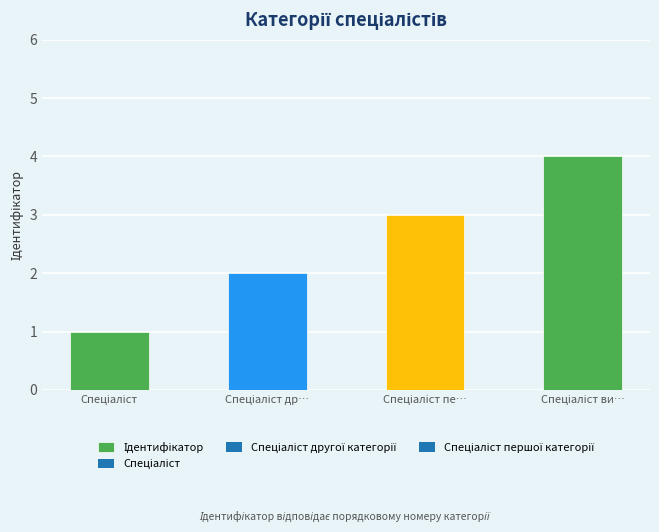

What is the sum of all values?

10